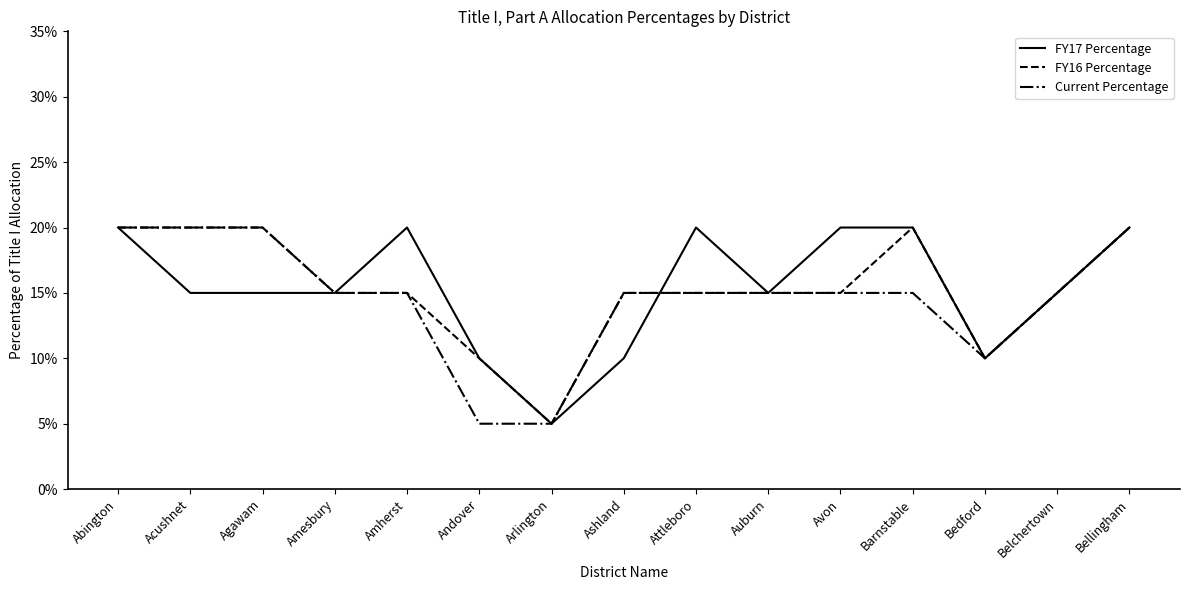

What are all the series names shown in the legend?

FY17 Percentage, FY16 Percentage, Current Percentage